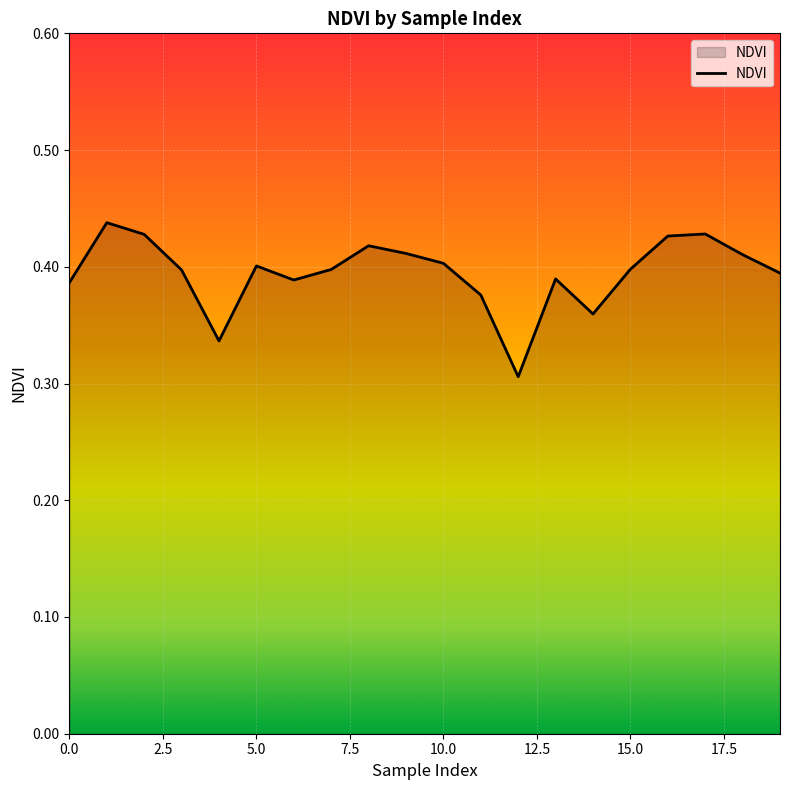

Count the number of categories in the chart.

20